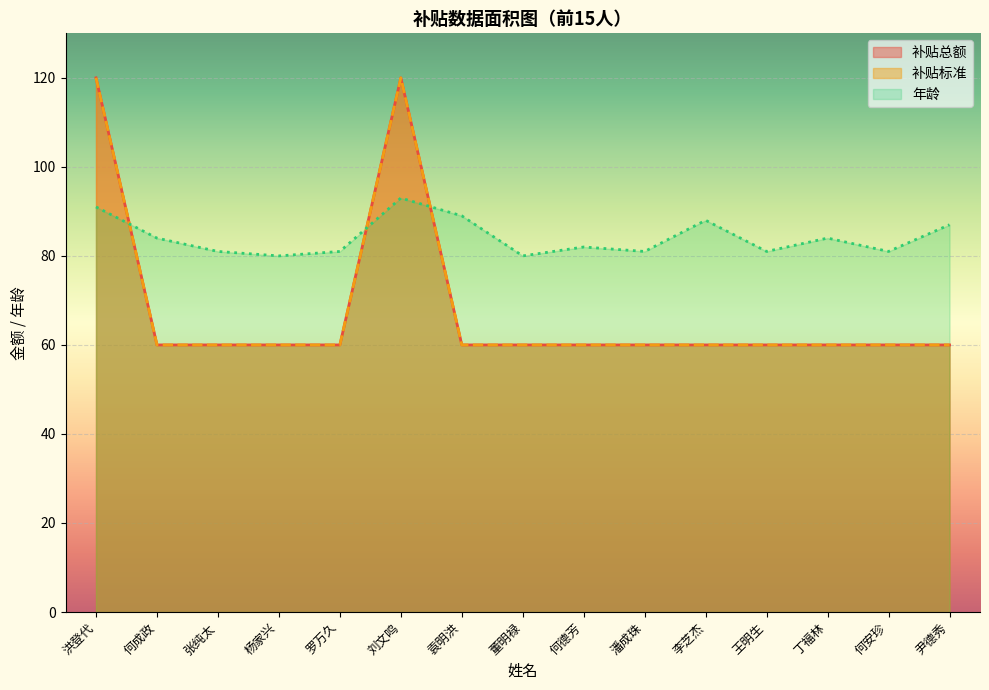

At how many categories does at least one series exceed 99?

2